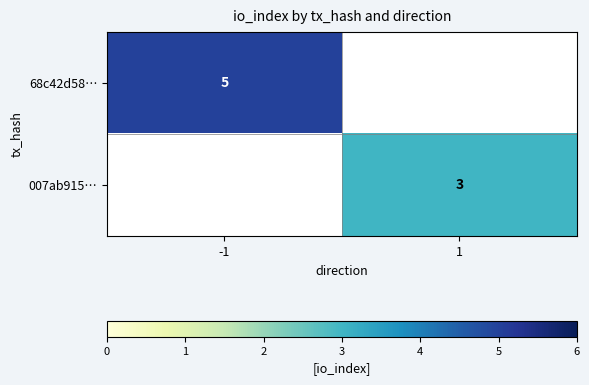

How many data points does each series have?

2